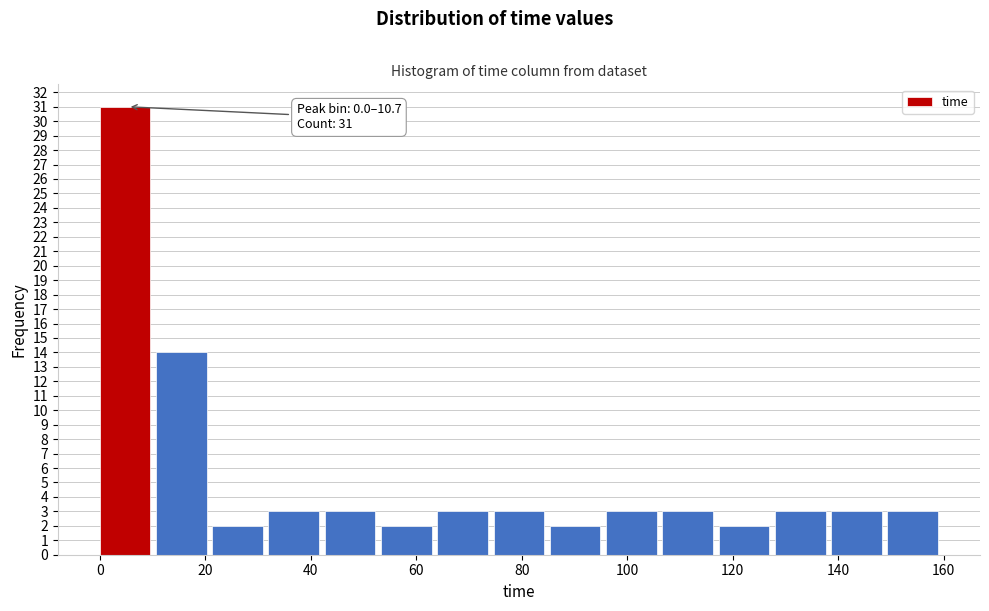

Which range on the x-axis has the tallest bar?

0 to 10